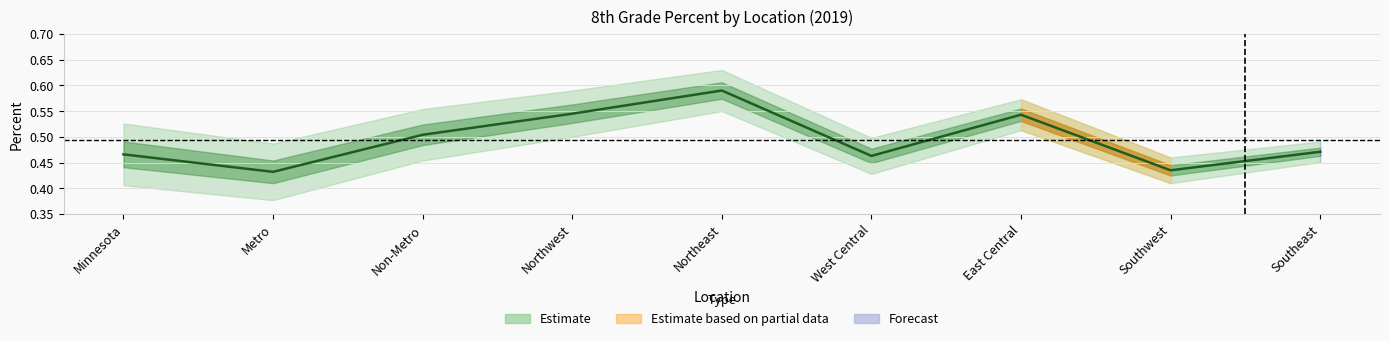

What is the difference between the second highest and minimum values?

0.1